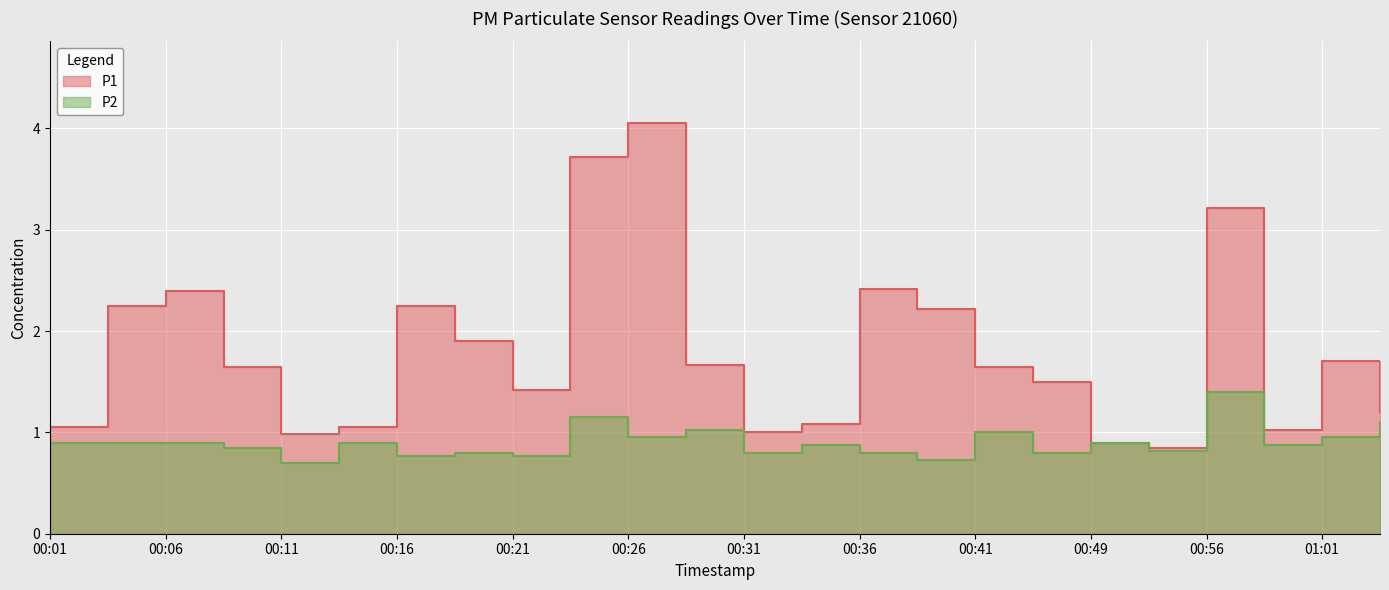

Reading left to right, what are all the values shown in this chart?

P1: 00:01=1.1	00:04=2.2	00:06=2.4	00:09=1.6	00:11=1.0	00:14=1.1	00:16=2.2	00:18=1.9	00:21=1.4	00:23=3.7	00:26=4.0	00:28=1.7	00:31=1.0	00:33=1.1	00:36=2.4	00:38=2.2	00:41=1.6	00:46=1.5	00:49=0.9	00:51=0.8	00:56=3.2	00:59=1.0	01:01=1.7	01:04=1.2
P2: 00:01=0.9	00:04=0.9	00:06=0.9	00:09=0.8	00:11=0.7	00:14=0.9	00:16=0.8	00:18=0.8	00:21=0.8	00:23=1.1	00:26=0.9	00:28=1.0	00:31=0.8	00:33=0.9	00:36=0.8	00:38=0.7	00:41=1.0	00:46=0.8	00:49=0.9	00:51=0.8	00:56=1.4	00:59=0.9	01:01=0.9	01:04=1.1